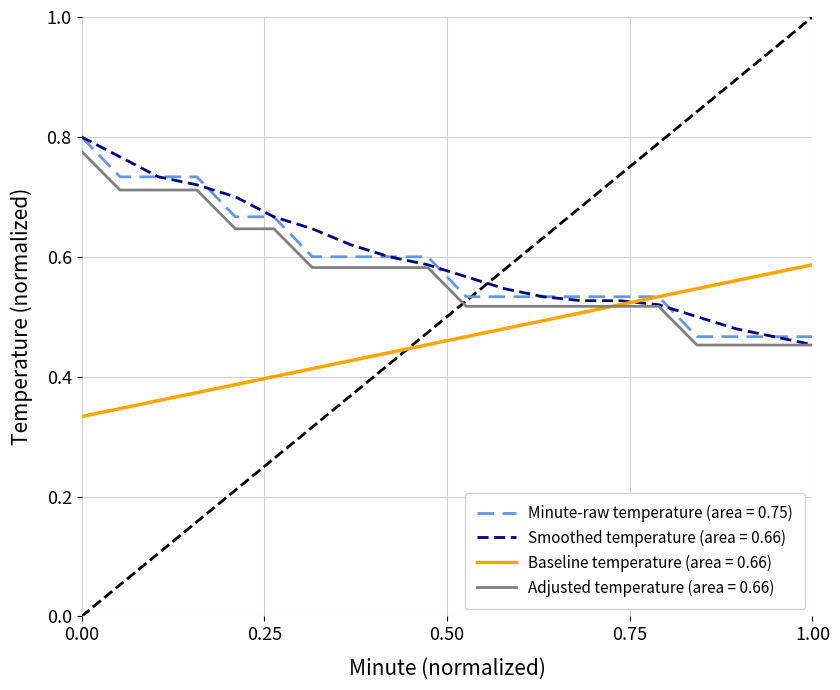

True or false: Minute-raw temperature (area = 0.75) and Adjusted temperature (area = 0.66) cross at least once.

False